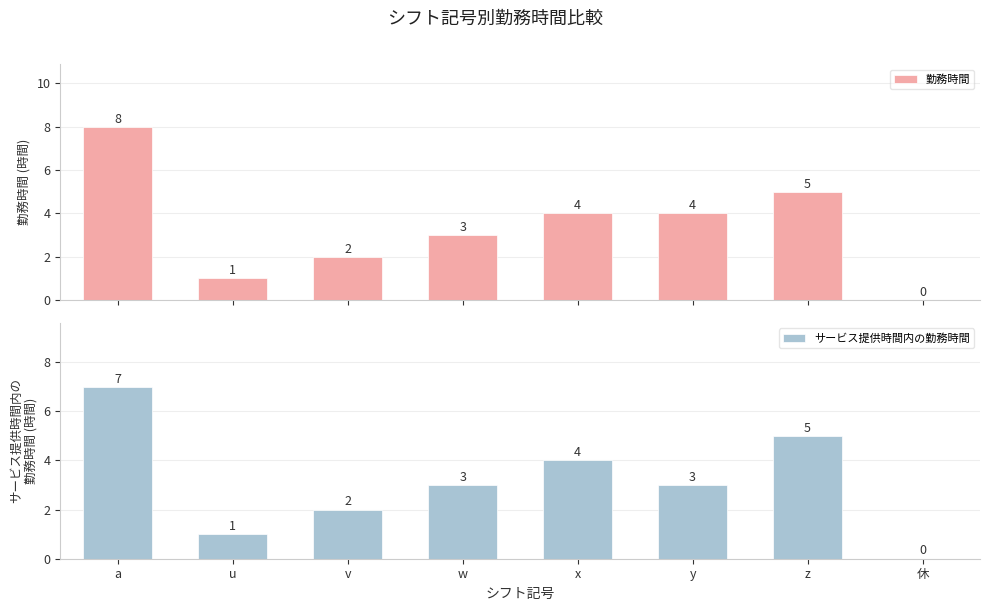

Between u and v, which series saw the biggest shift?

勤務時間